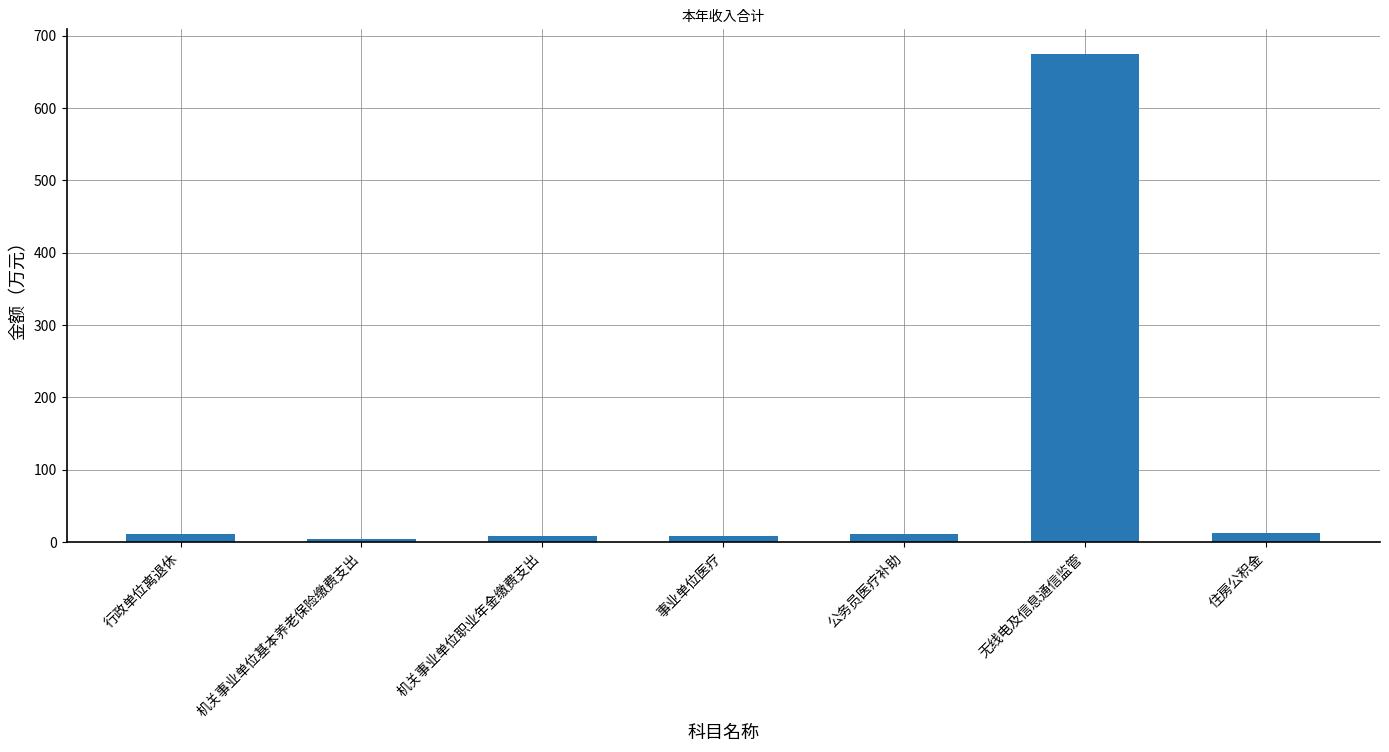

What is the difference between the maximum and minimum values?

671.4